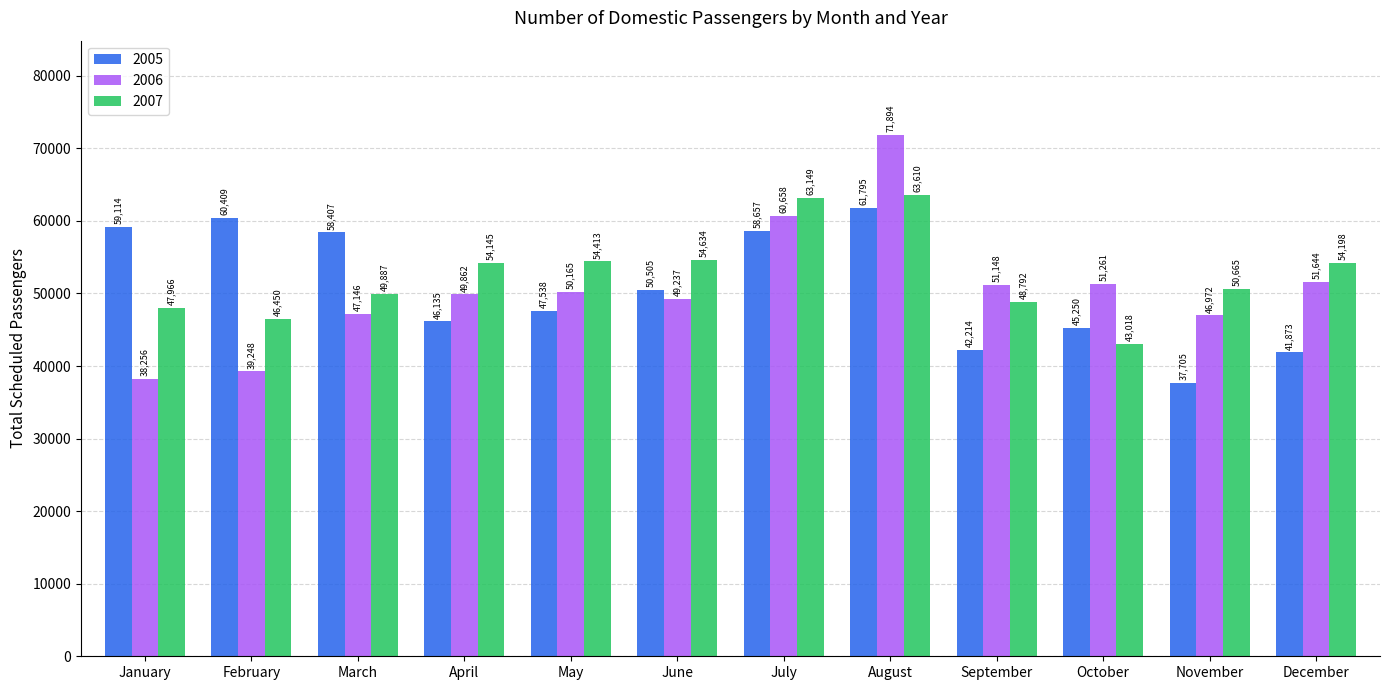

At which category does the chart reach its minimum across all series?

November